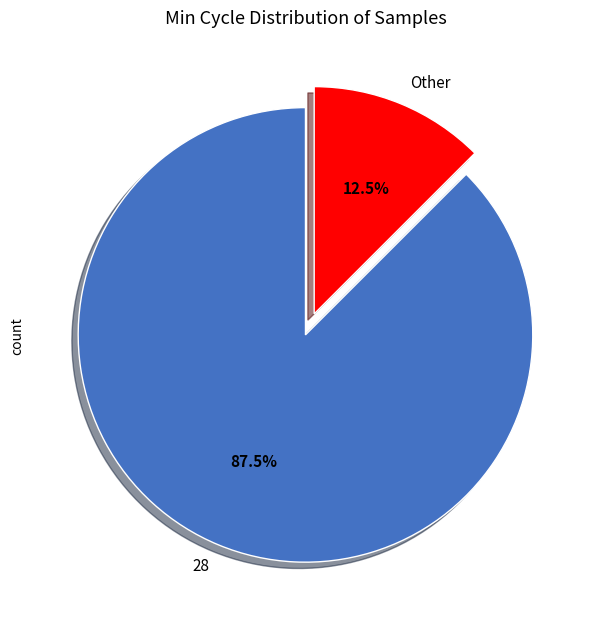

To the nearest percent, what is the average slice percentage?

50%